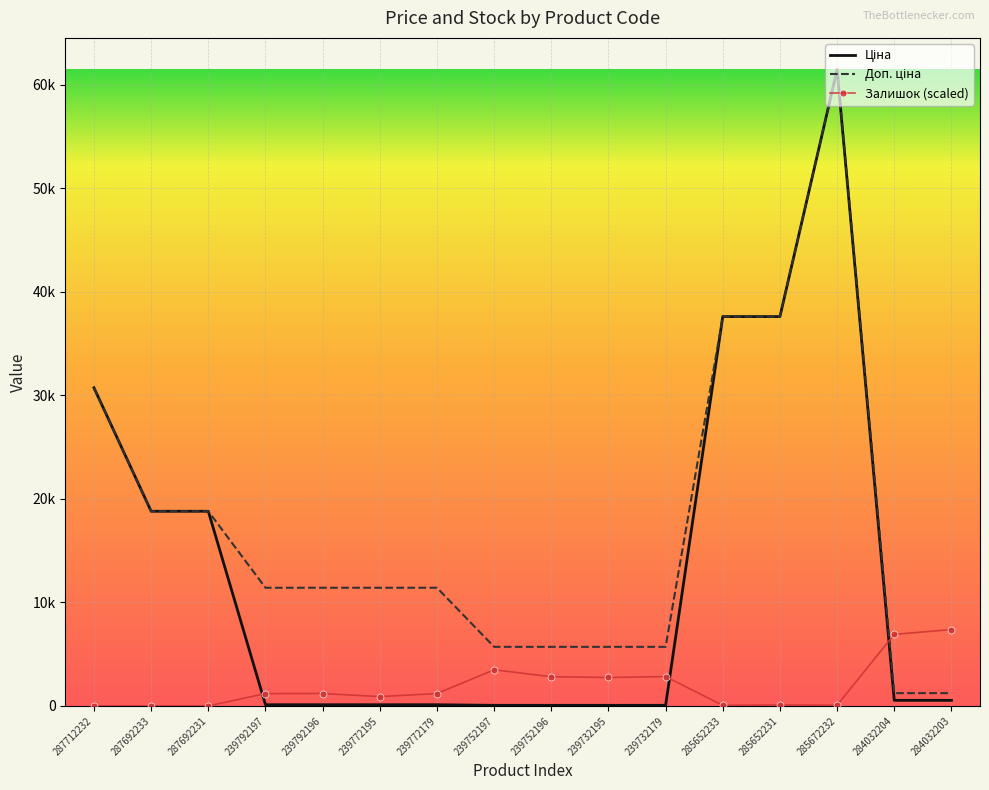

At 239732195, list the series in order from smallest to largest.

Ціна, Залишок (scaled), Доп. ціна